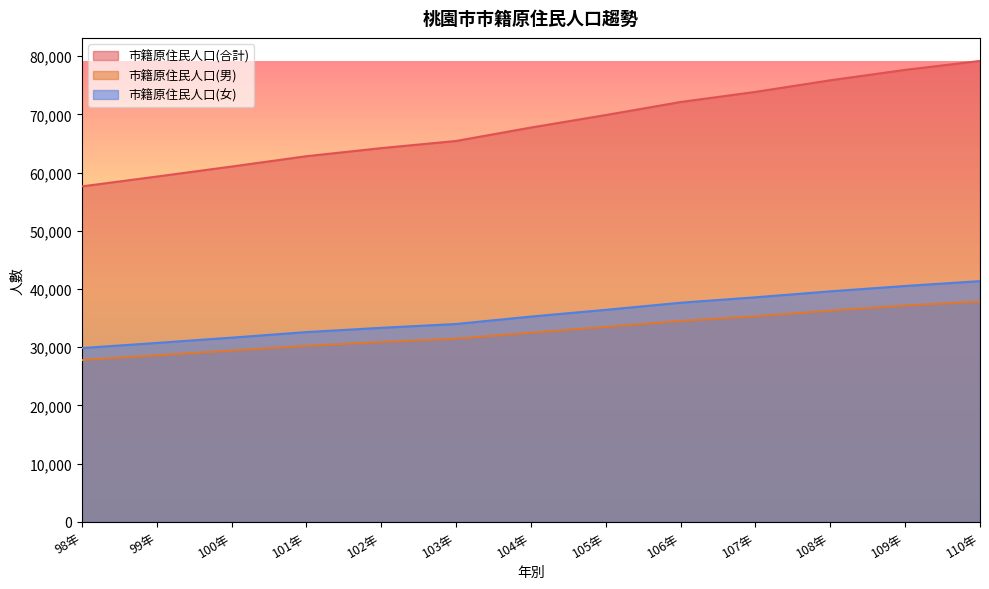

What are all the series names shown in the legend?

市籍原住民人口(合計), 市籍原住民人口(男), 市籍原住民人口(女)